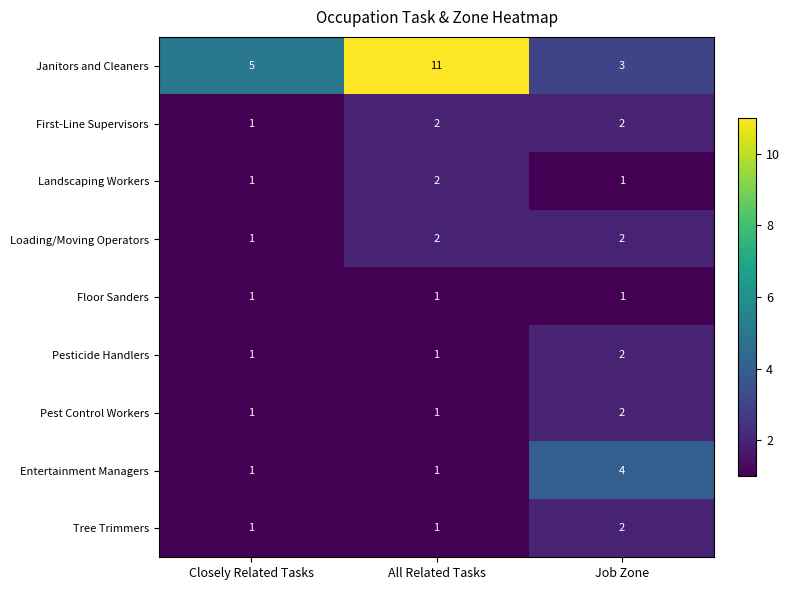

At how many categories does at least one series exceed 9?

1